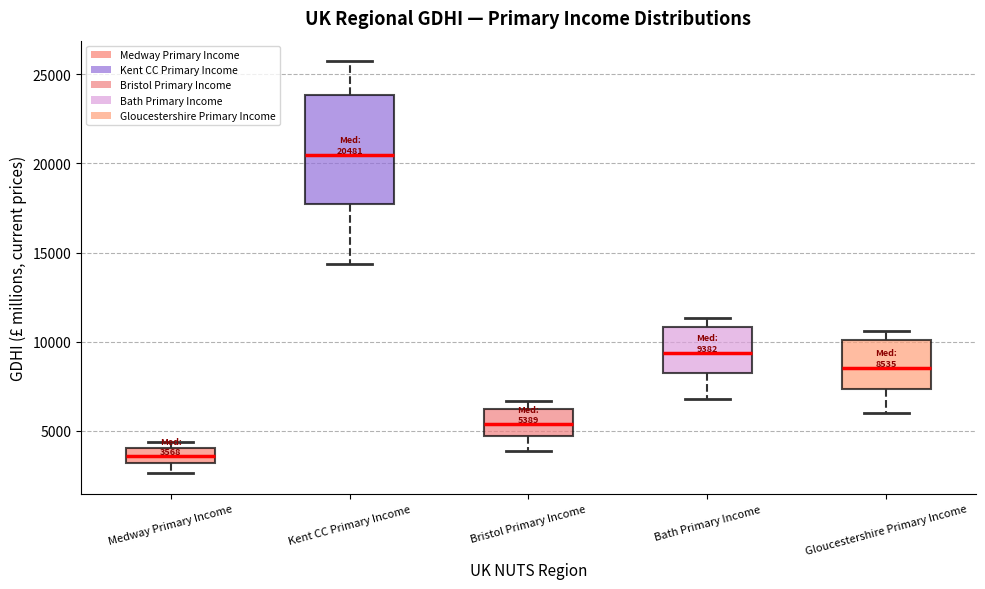

Which box has the highest median line?

Kent CC Primary Income